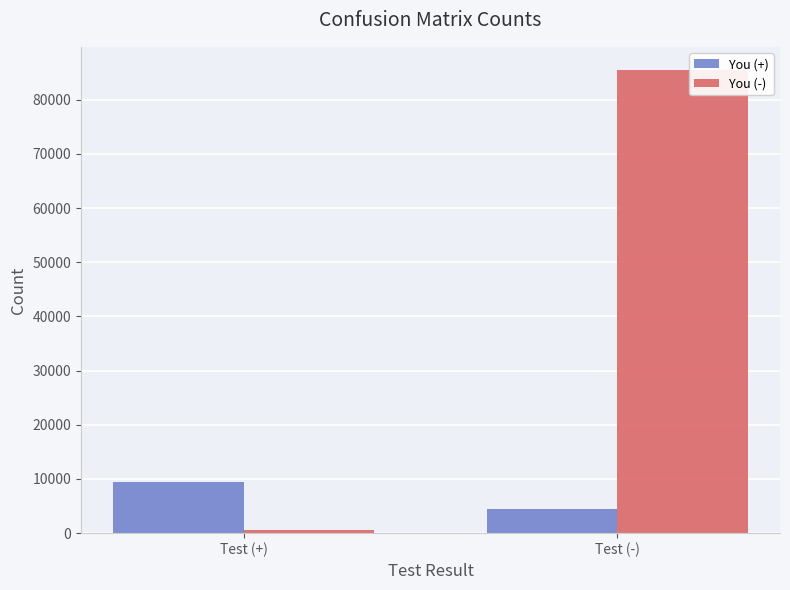

What is the difference between the You (-) values at Test (-) and Test (+)?

85000